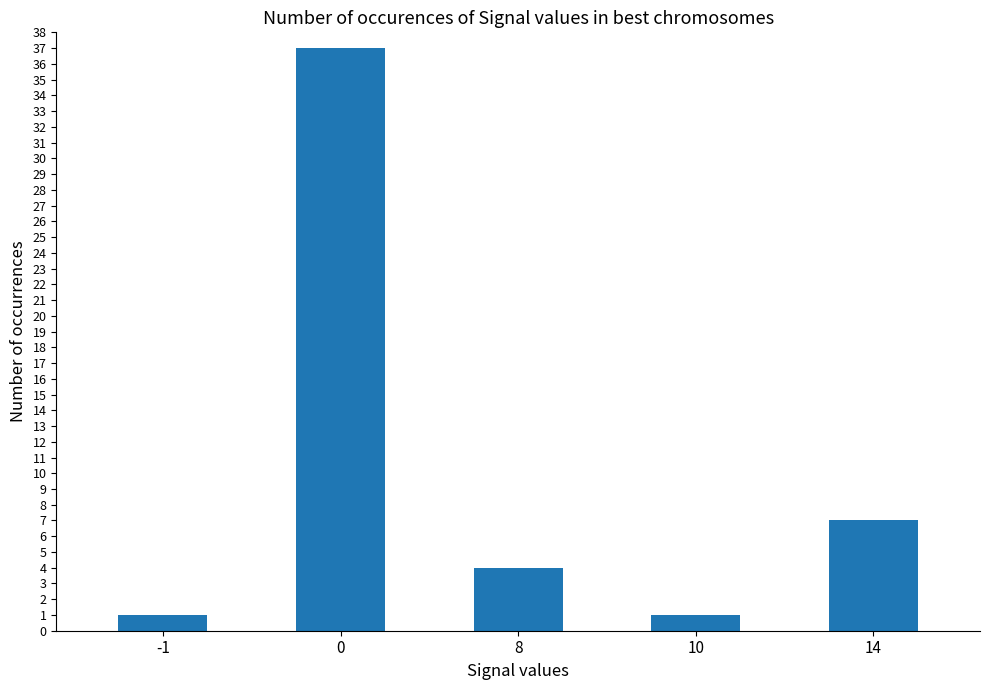

How many data points does each series have?

5